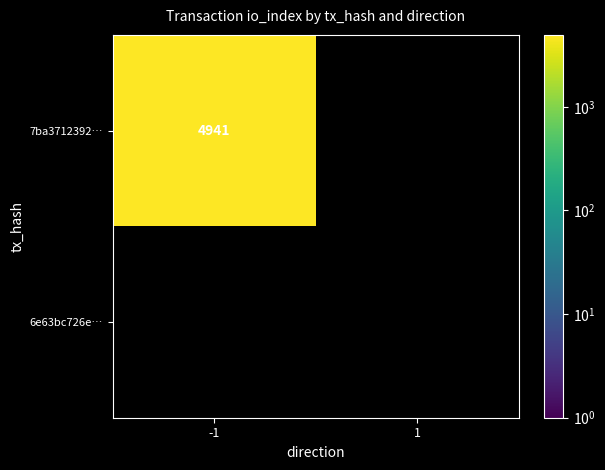

Is the value of 6e63bc726e7f91b7165f3885ab463f1bef9615a at -1 greater than the value of 7ba371239275ff0b7ca4e2dc6a96ce819e502d2 at -1?

No